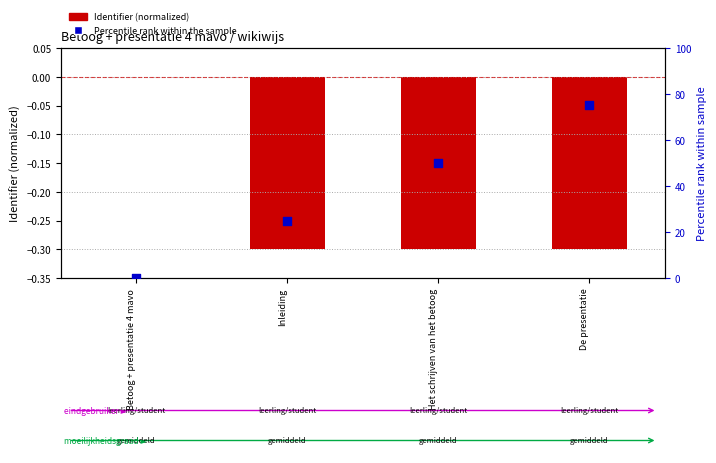

At how many categories does at least one series exceed 25?

2